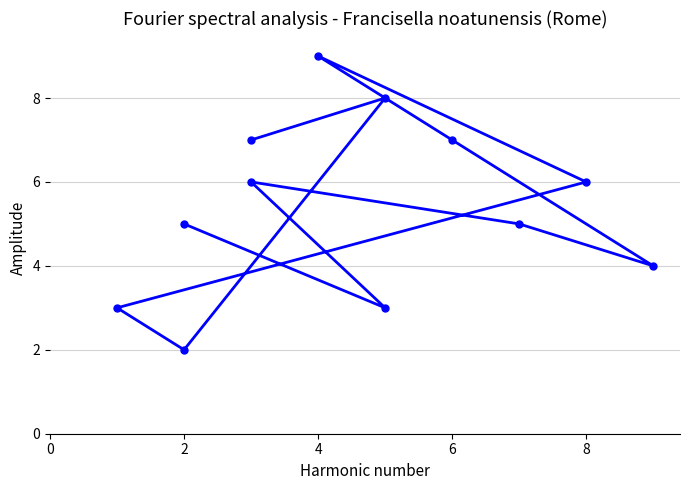

What is the label of the 9th point from the right?

6